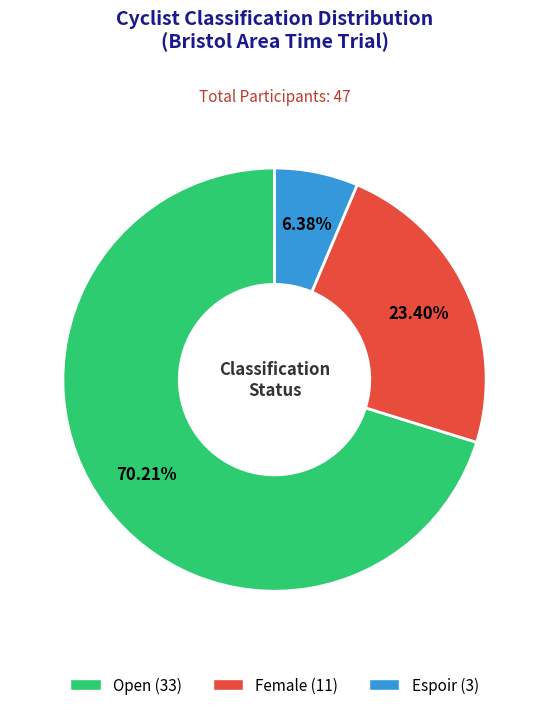

Is there a majority slice in this chart?

Yes